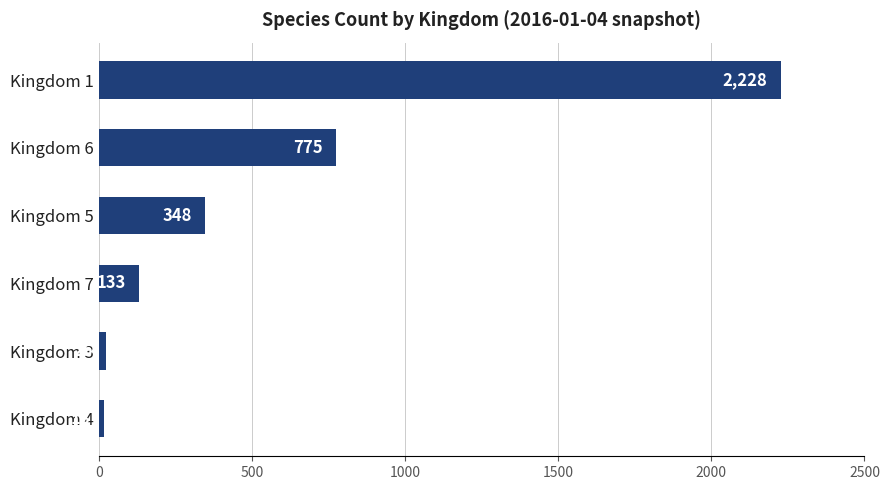

Rank the categories by value from highest to lowest.

Kingdom 1, Kingdom 6, Kingdom 5, Kingdom 7, Kingdom 3, Kingdom 4